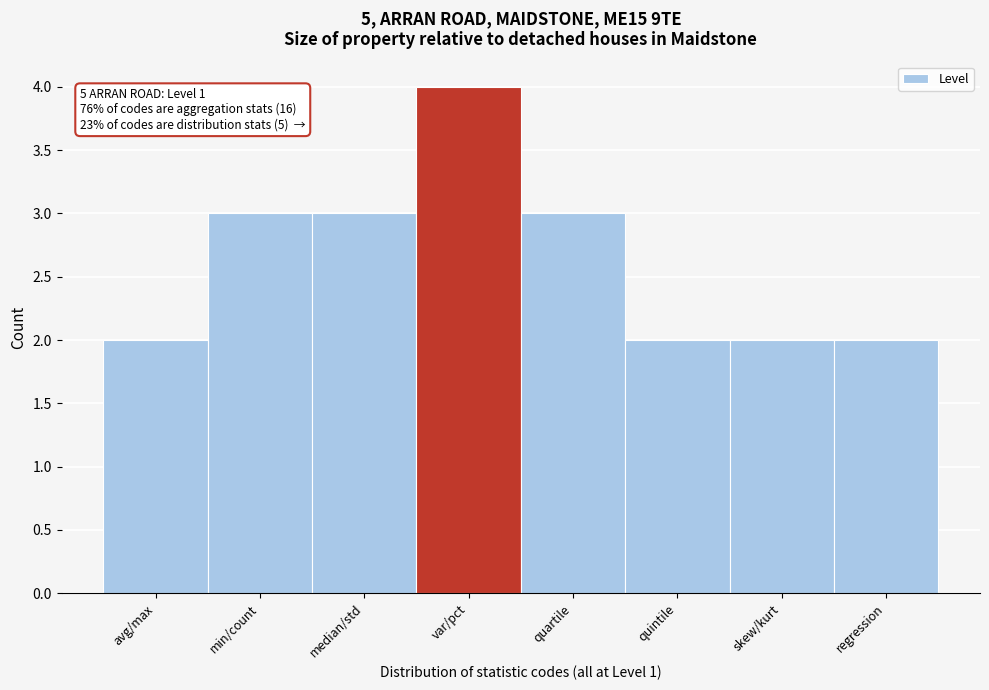

Reading left to right, extract all data points from this chart.

avg/max=2	min/count=3	median/std=3	var/pct=4	quartile=3	quintile=2	skew/kurt=2	regression=2